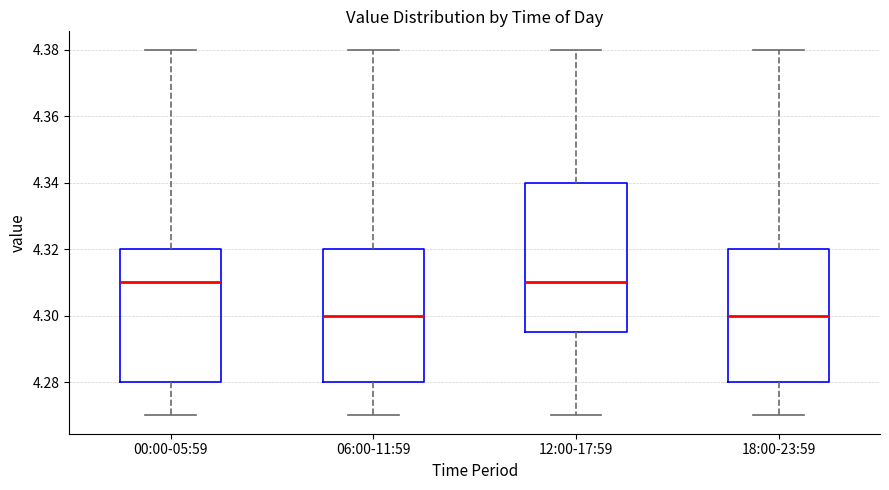

Reading left to right, transcribe this box plot: for each box, give where its median line is, the range the box spans, and where its two whiskers end, as read against the y-axis. The values are not printed on the chart, so give them approximately, as read against the axis.

00:00-05:59: median 4.310, box 4.280 to 4.320, whiskers 4.270 to 4.380
06:00-11:59: median 4.300, box 4.280 to 4.320, whiskers 4.270 to 4.380
12:00-17:59: median 4.310, box 4.296 to 4.340, whiskers 4.270 to 4.380
18:00-23:59: median 4.300, box 4.280 to 4.320, whiskers 4.270 to 4.380